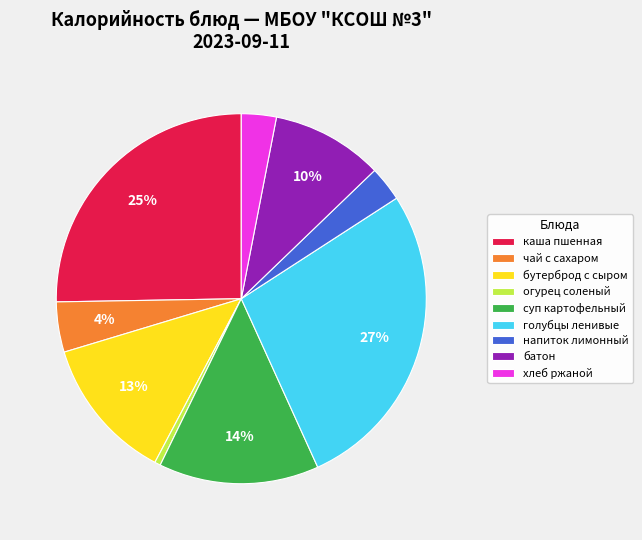

True or false: голубцы ленивые accounts for 27% of the total.

True